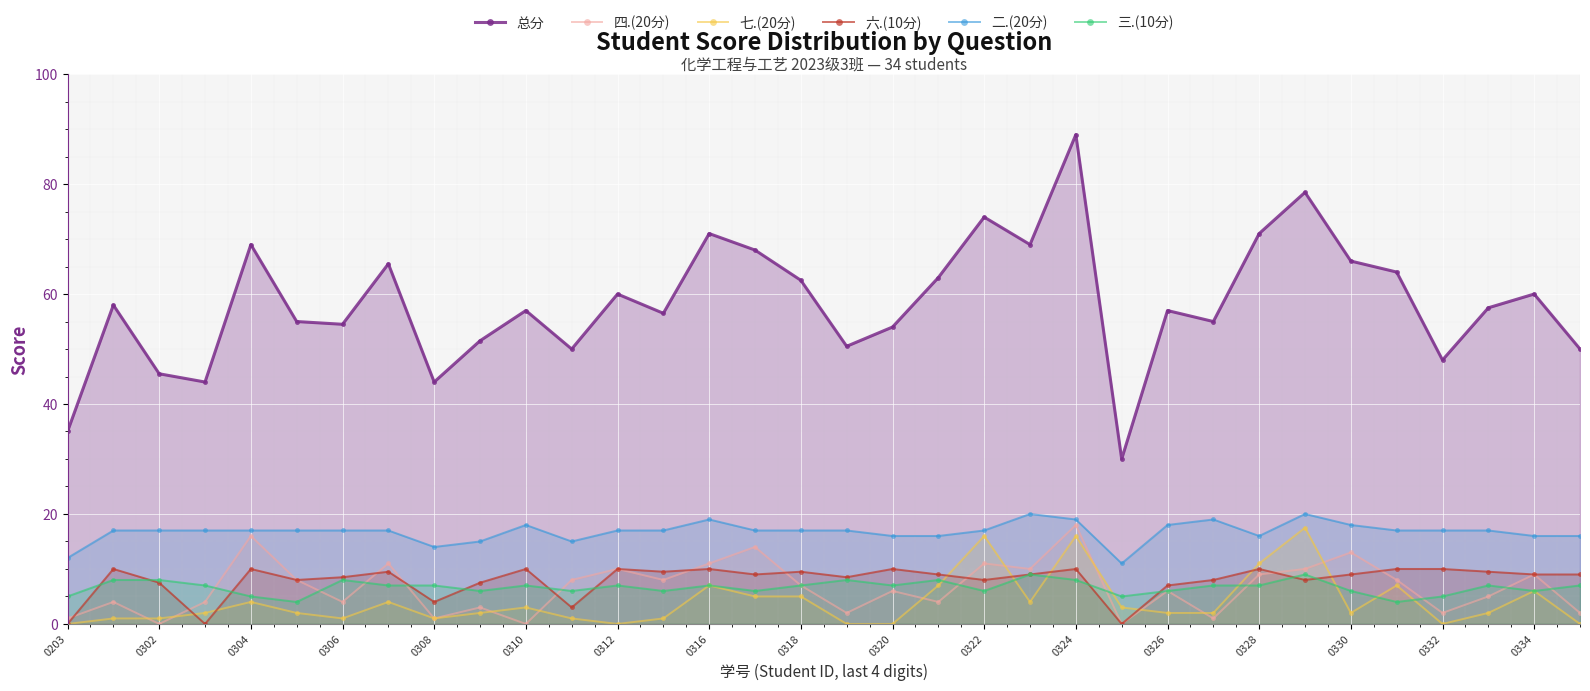

Which series has the widest spread of values?

总分